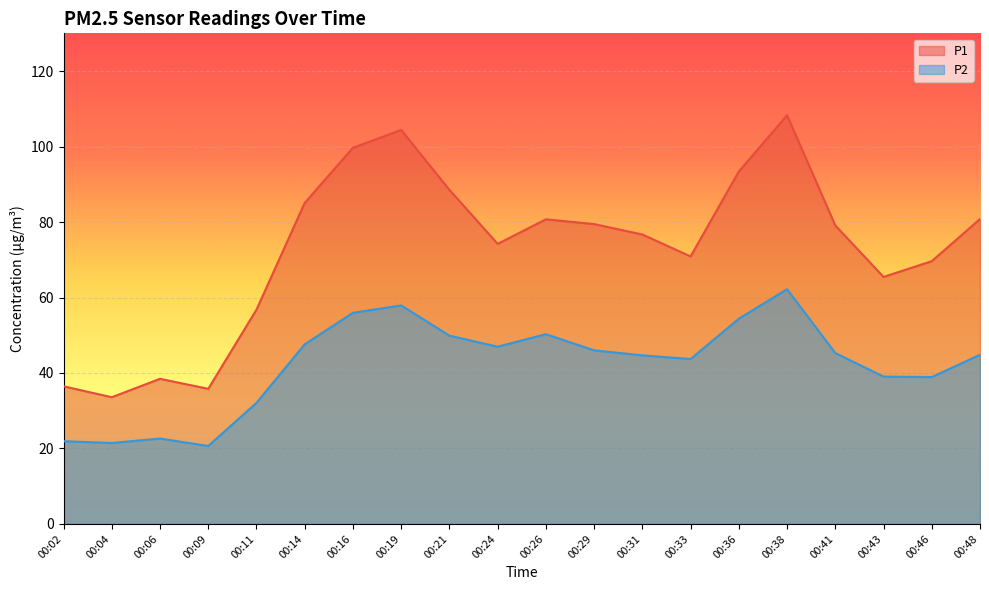

Which category has the highest value across all series?

00:38